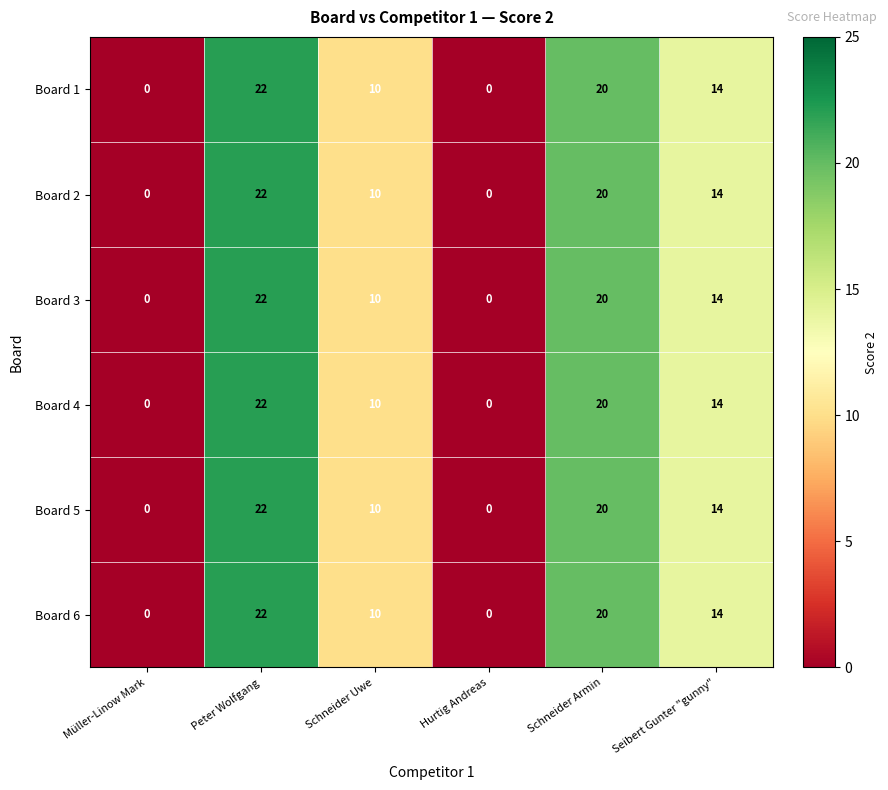

What is the greatest value displayed?

22